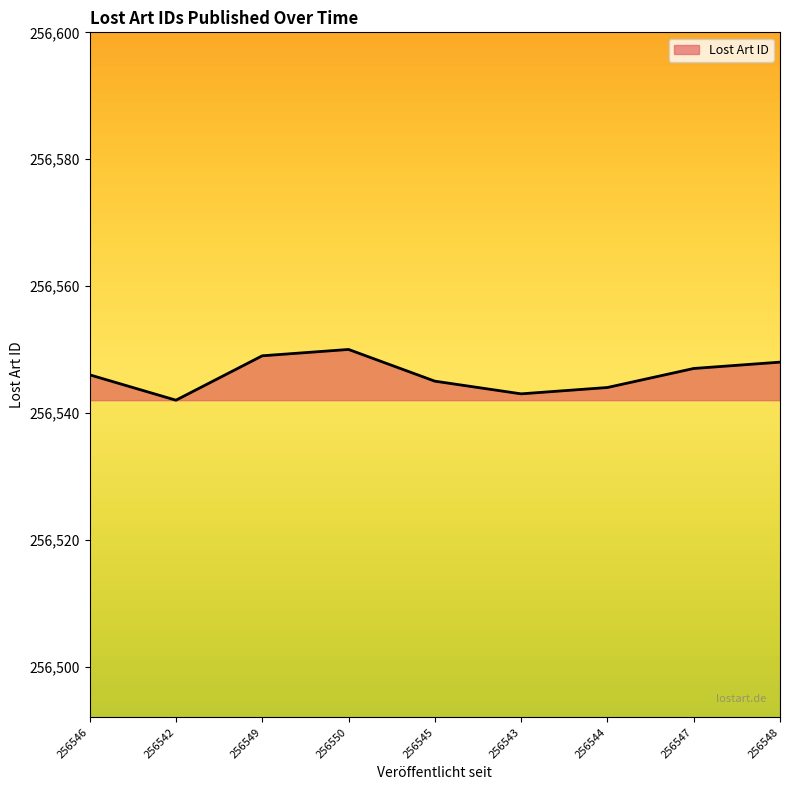

What is the sum of the values at 256543 and 256549?

513092